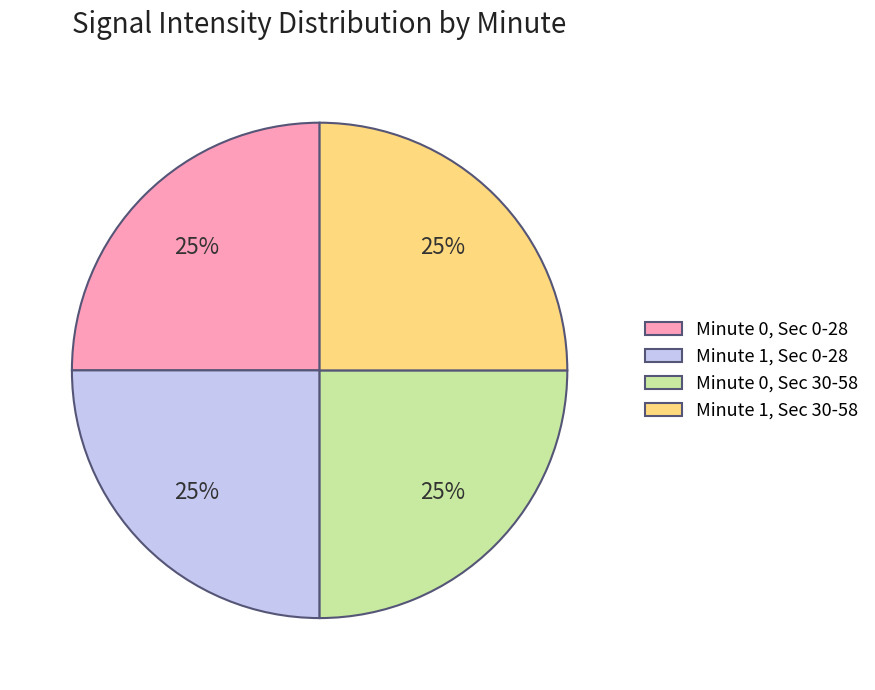

Is there a majority slice in this chart?

No